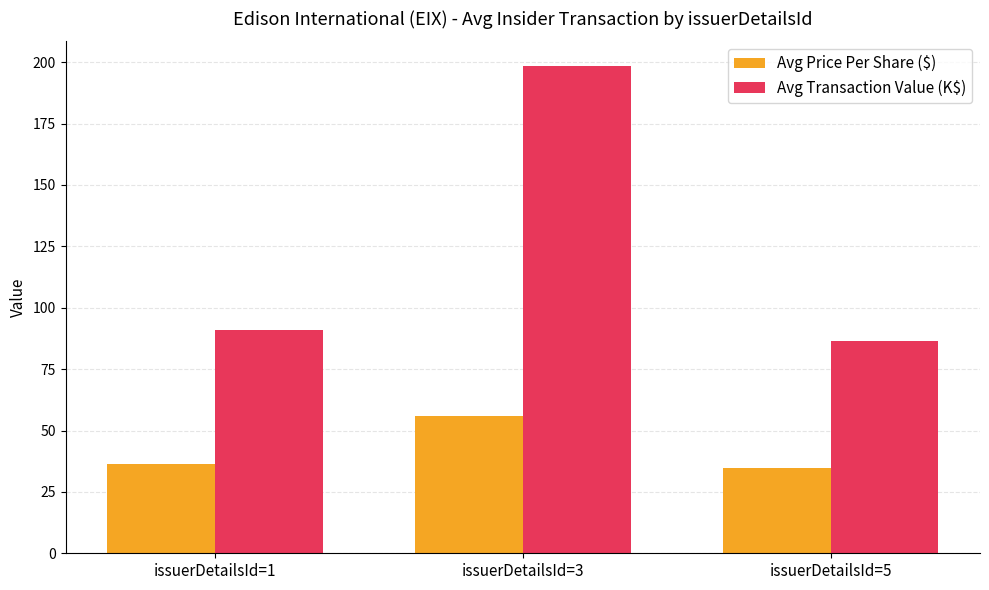

Count the number of data series in this chart.

2